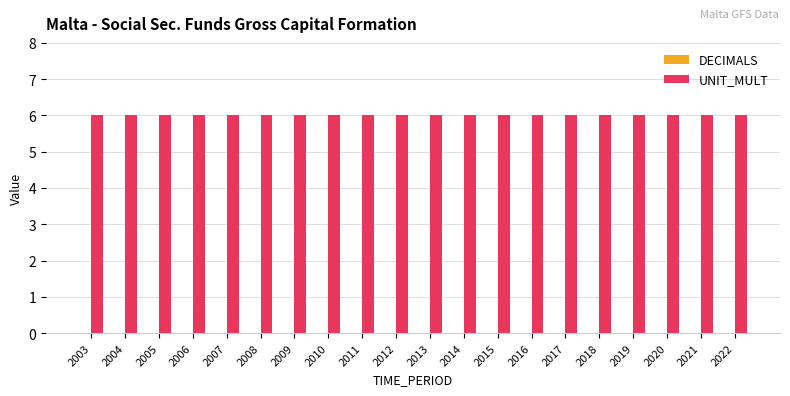

What are all the series names shown in the legend?

DECIMALS, UNIT_MULT